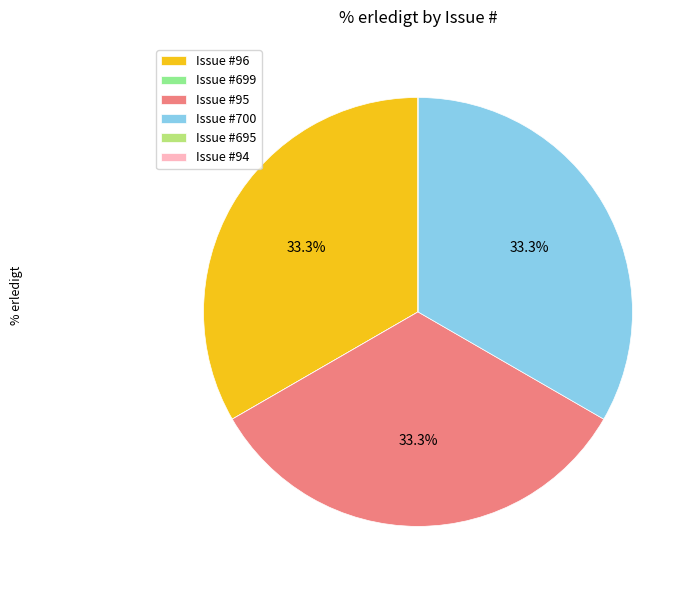

How much of the chart is everything except Issue #700?

66.7%